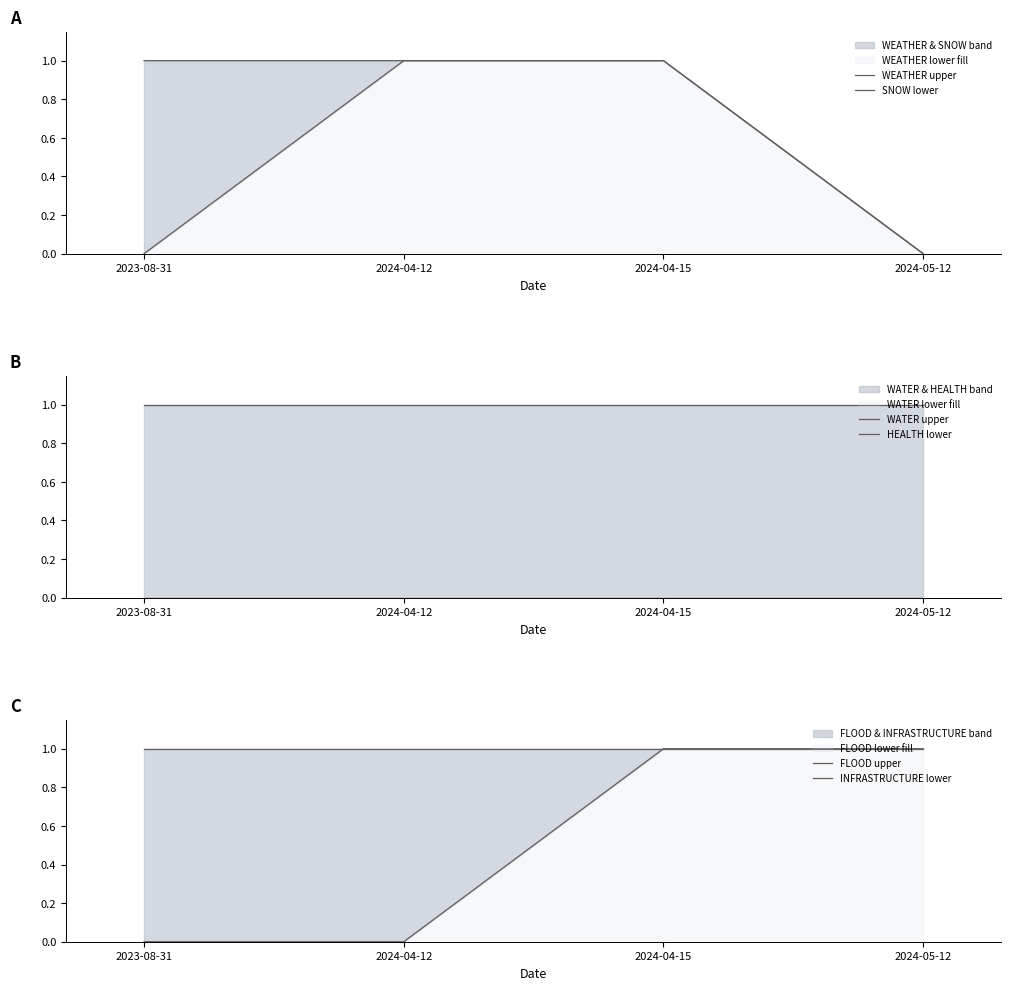

Which label corresponds to the largest value in the chart?

2023-08-31